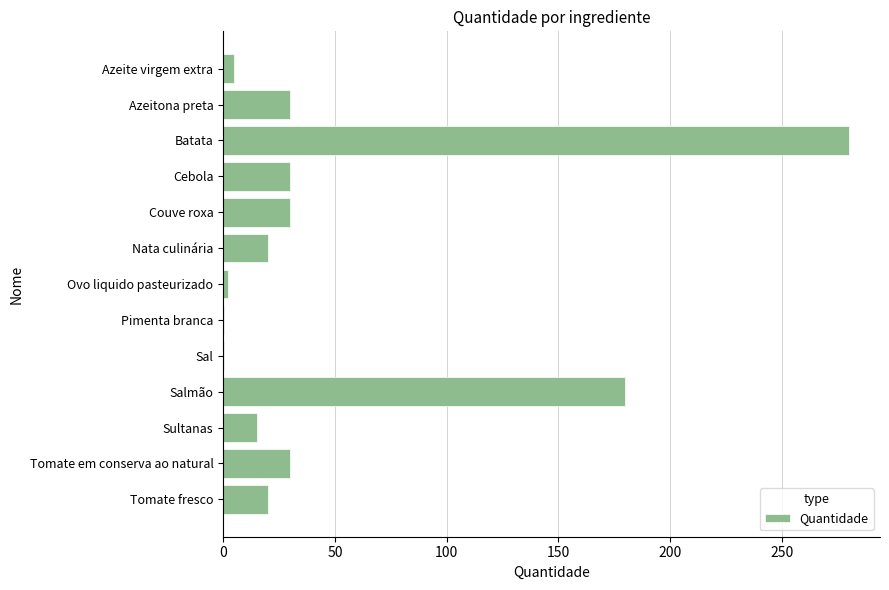

What is the greatest value displayed?

280.0